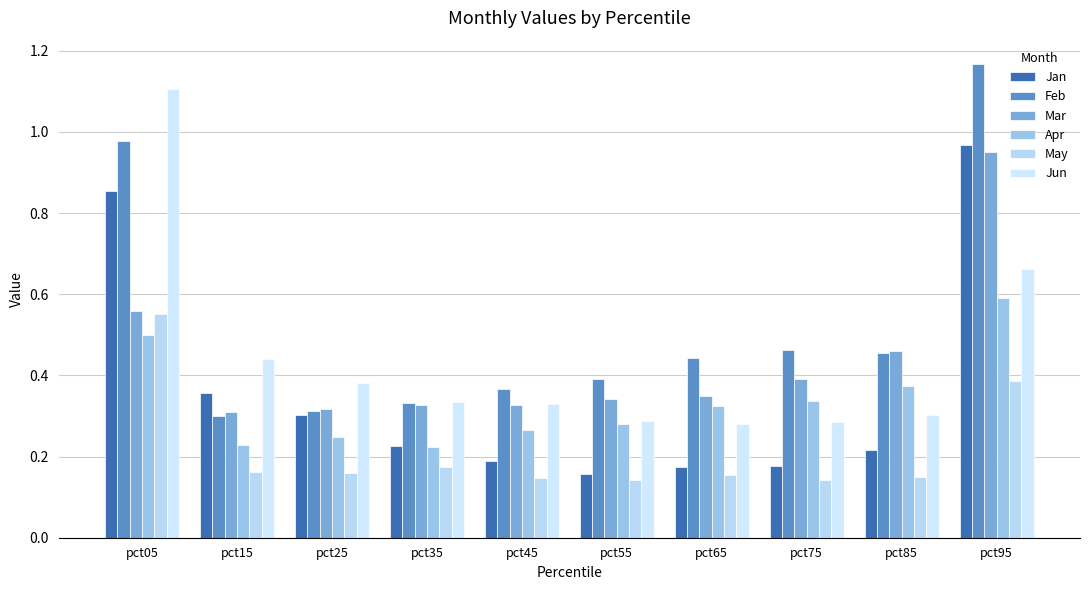

Count the number of data series in this chart.

6